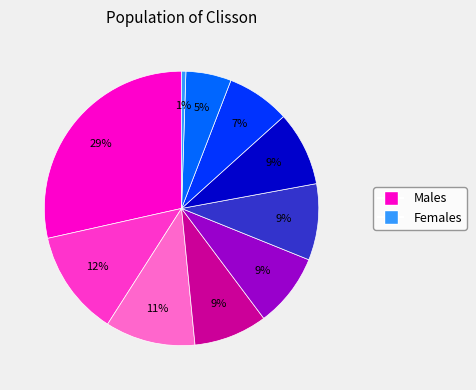

Does any single category account for the majority?

No